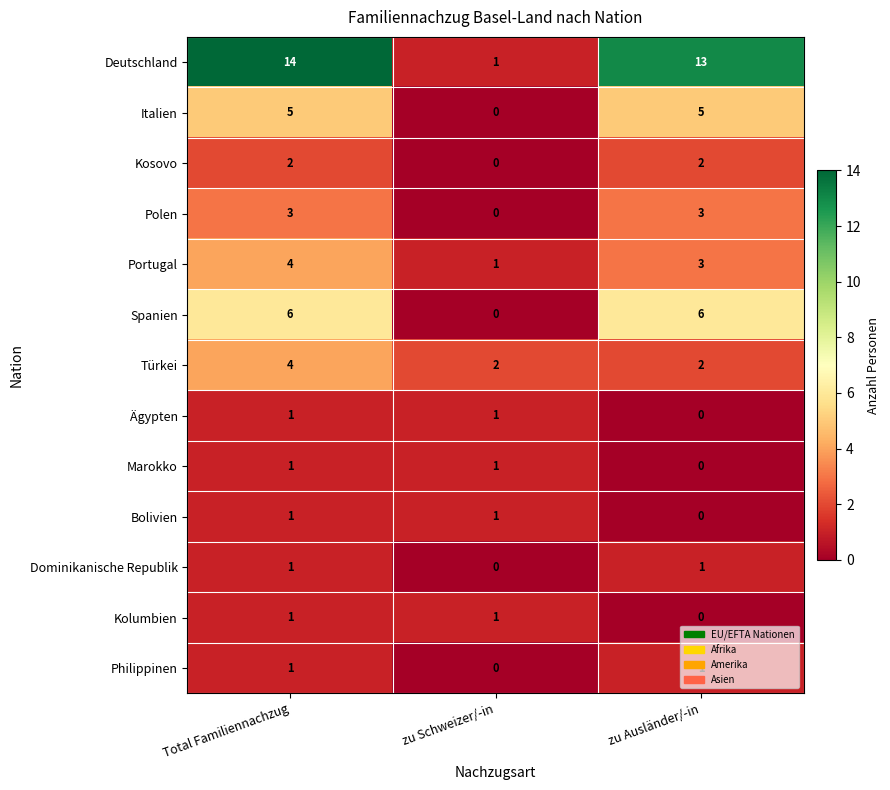

What is the sum of all Kosovo values?

4